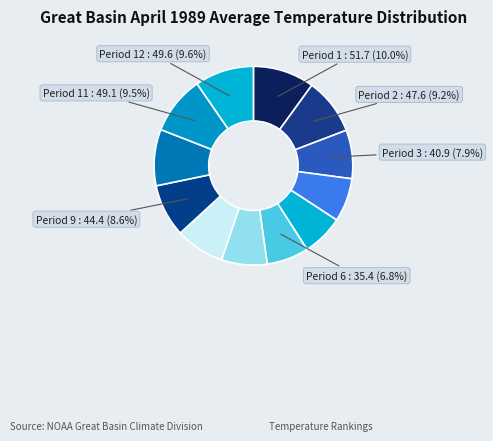

How many slices are in this pie chart?

12